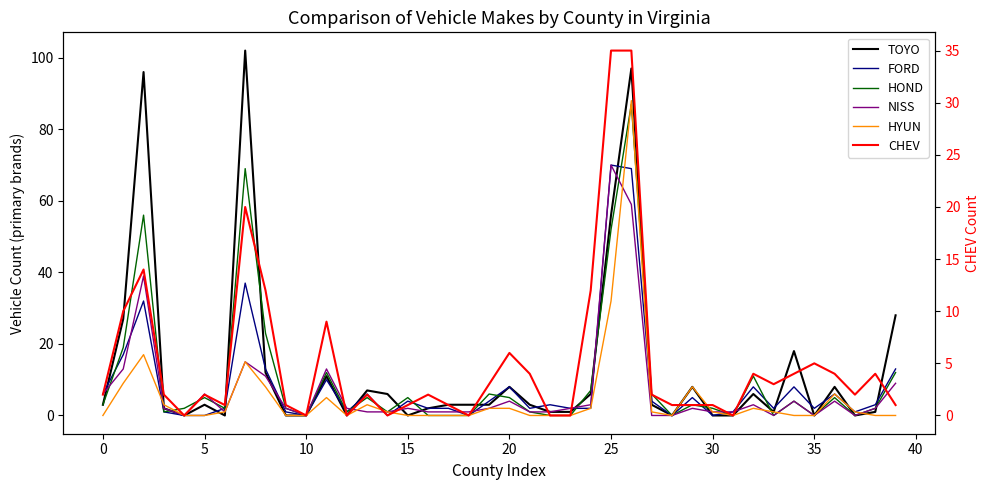

Is the value of FORD at −5 greater than the value of HYUN at 16?

Yes